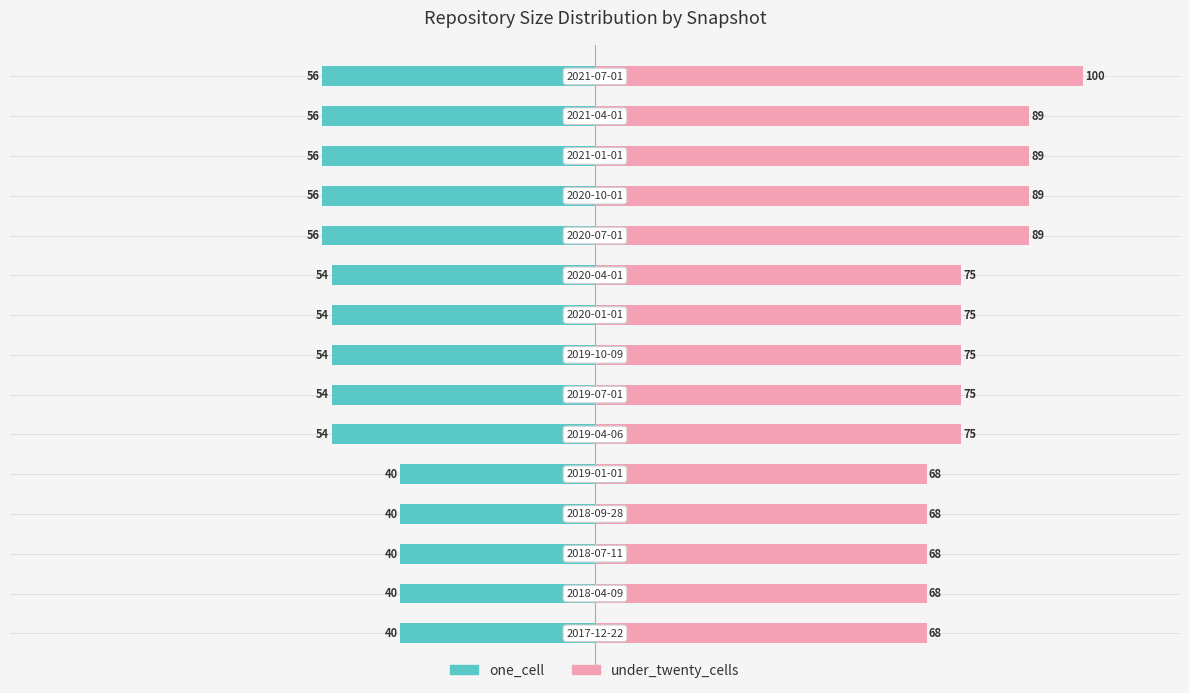

Which series has the largest range (max minus min)?

under_twenty_cells